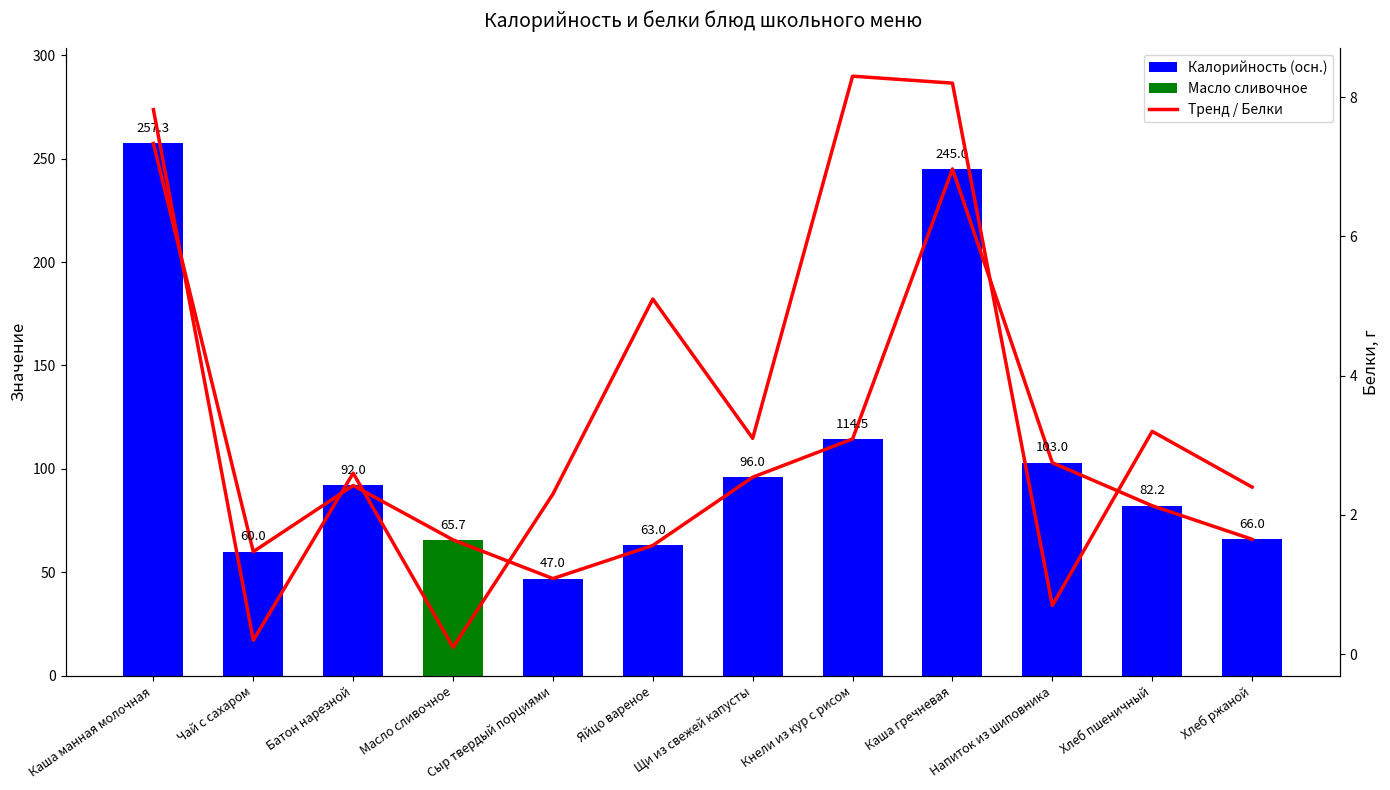

Reading right to left, what are all the values shown in this chart?

Калорийность: Хлеб ржаной=66.0	Хлеб пшеничный=82.2	Напиток из шиповника=103.0	Каша гречневая=245.0	Кнели из кур с рисом=114.5	Щи из свежей капусты=96.0	Яйцо вареное=63.0	Сыр твердый порциями=47.0	Масло сливочное=65.7	Батон нарезной=92.0	Чай с сахаром=60.0	Каша манная молочная=257.3
Белки: Хлеб ржаной=2.4	Хлеб пшеничный=3.2	Напиток из шиповника=0.7	Каша гречневая=8.2	Кнели из кур с рисом=8.3	Щи из свежей капусты=3.1	Яйцо вареное=5.1	Сыр твердый порциями=2.3	Масло сливочное=0.1	Батон нарезной=2.6	Чай с сахаром=0.2	Каша манная молочная=7.8